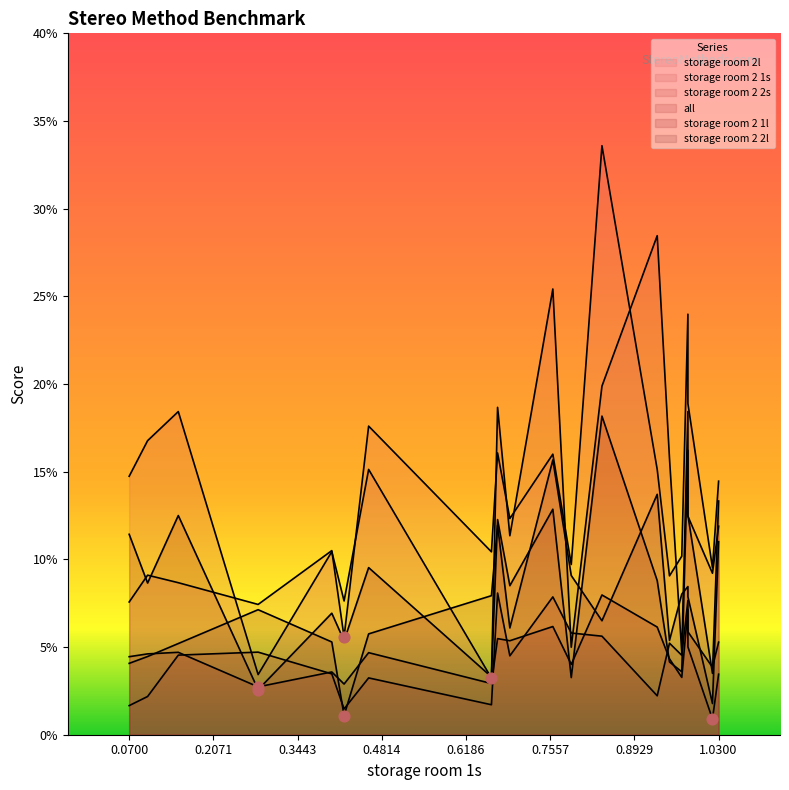

Which series contains the lowest Y value?

storage room 2 2s